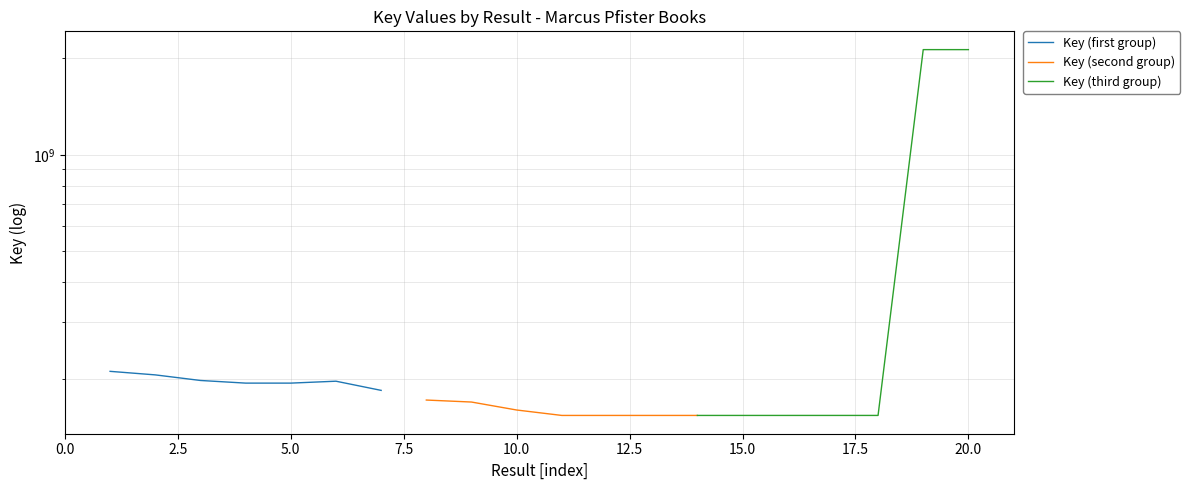

Reading left to right, list all the values displayed in this chart.

Key (first group): 210919938	205619246	197523386	193804037	193804530	196490035	183950062
Key (second group): 171597861	169155234	159737850	153630986	153629696	153631342	153630674
Key (third group): 153630103	153630326	153630503	153631474	153630461	2130383547	2130383547